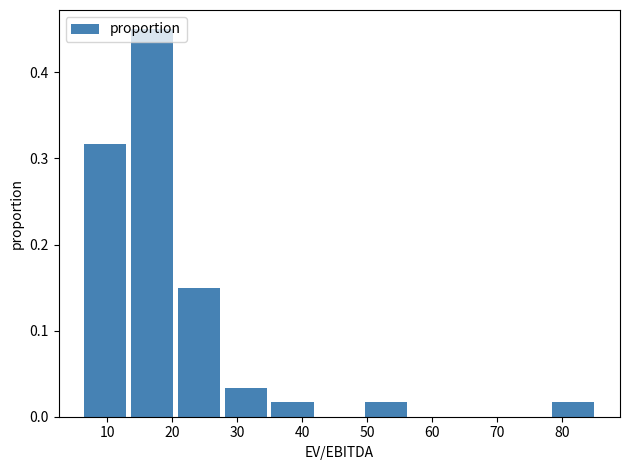

Reading left to right, list every bar in this chart as the range it spans on the x-axis followed by its height. Neither the bar edges nor the heights are printed on the chart, so give them approximately, as read against the axes.

6 to 13: 0.32
13 to 21: 0.45
21 to 28: 0.15
28 to 35: 0.03
35 to 42: 0.02
42 to 49: 0
49 to 57: 0.02
57 to 64: 0
64 to 71: 0
71 to 78: 0
78 to 85: 0.02